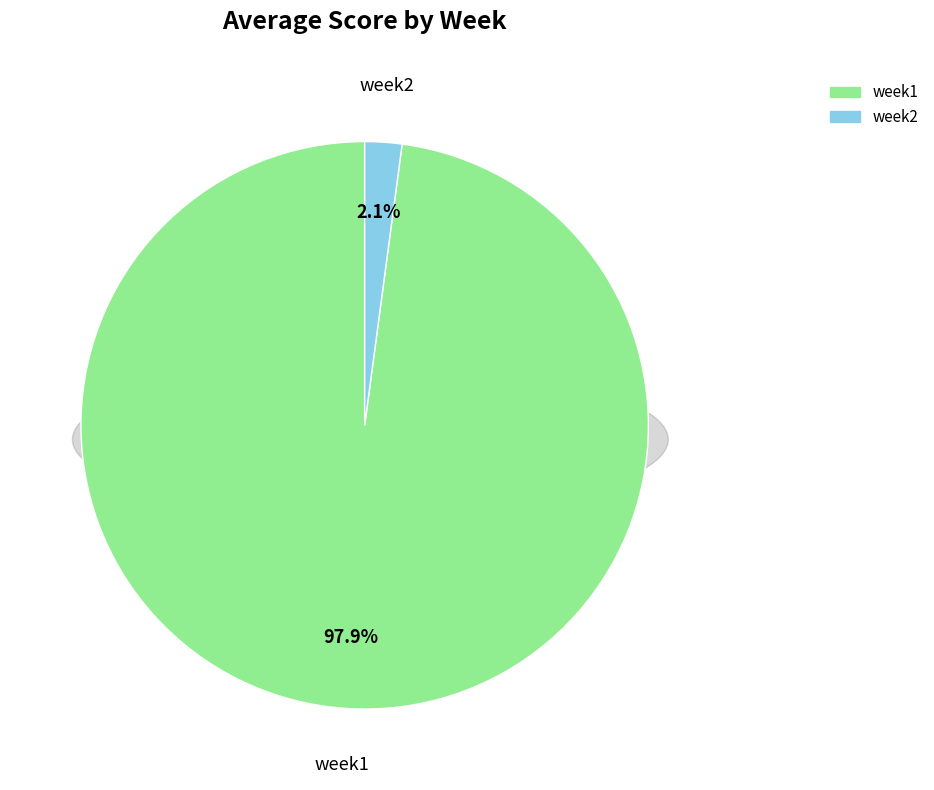

Between week1 and week2, which is larger?

week1